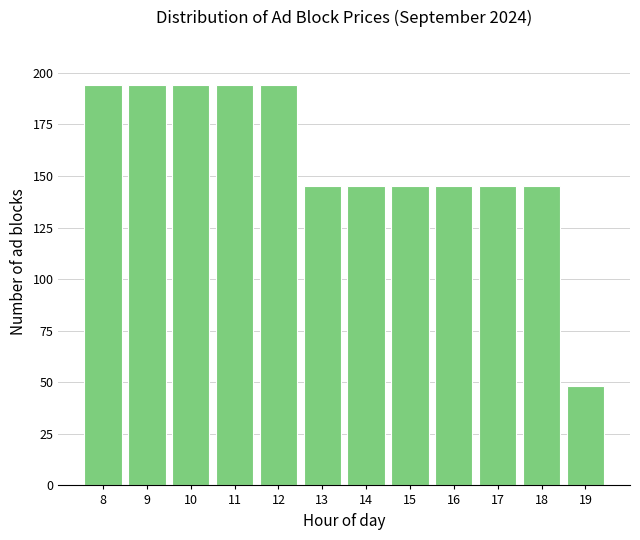

Reading left to right, what are all the values shown in this chart?

194	194	194	194	194	145	145	145	145	145	145	48